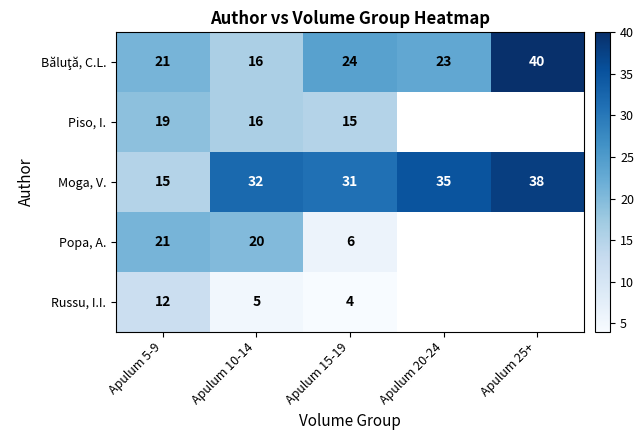

Where is Moga, V. nearest to the value 26?

Apulum 15-19